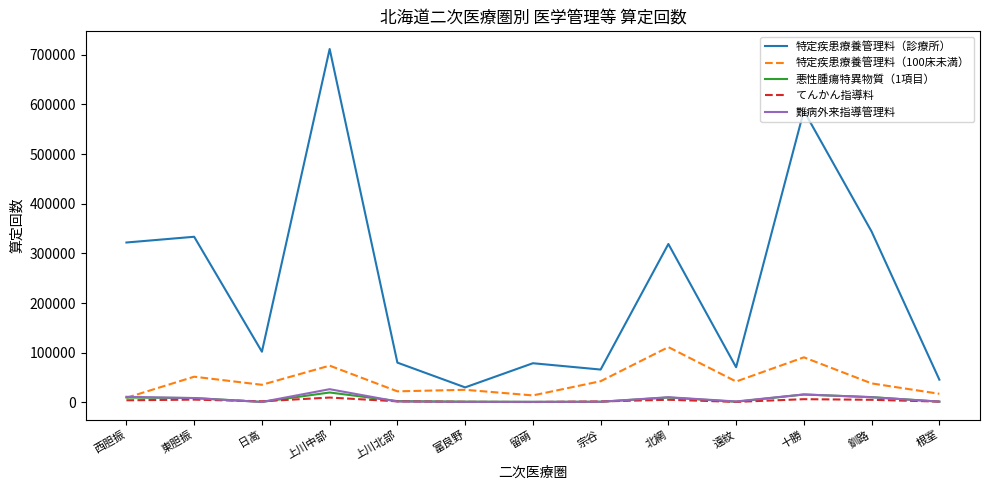

What is the total value across all series at 富良野?

58255